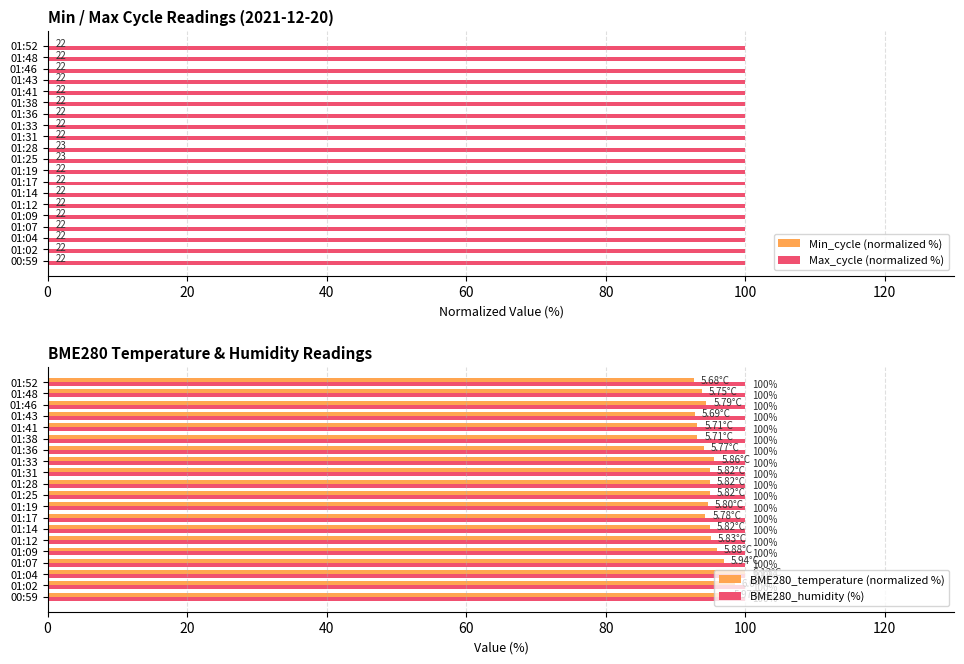

What are all the series names shown in the legend?

Min_cycle (normalized %), Max_cycle (normalized %), BME280_temperature (normalized %), BME280_humidity (%)